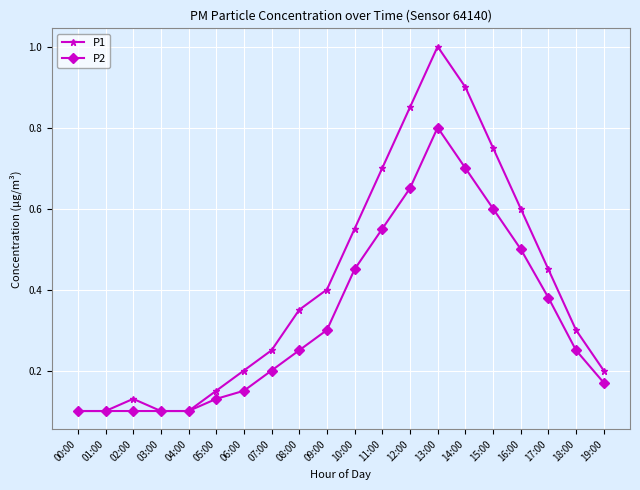

What is the label of the 7th point from the left?

06:00